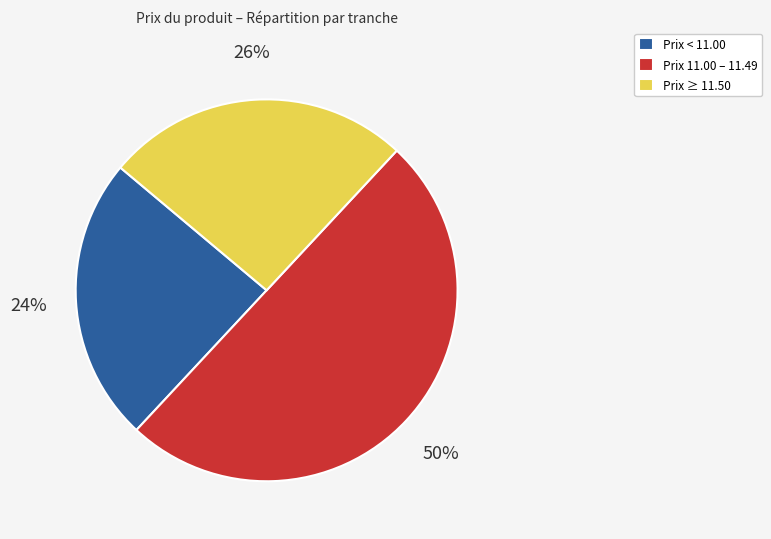

Does Prix ≥ 11.50 account for over 50% of the chart?

No